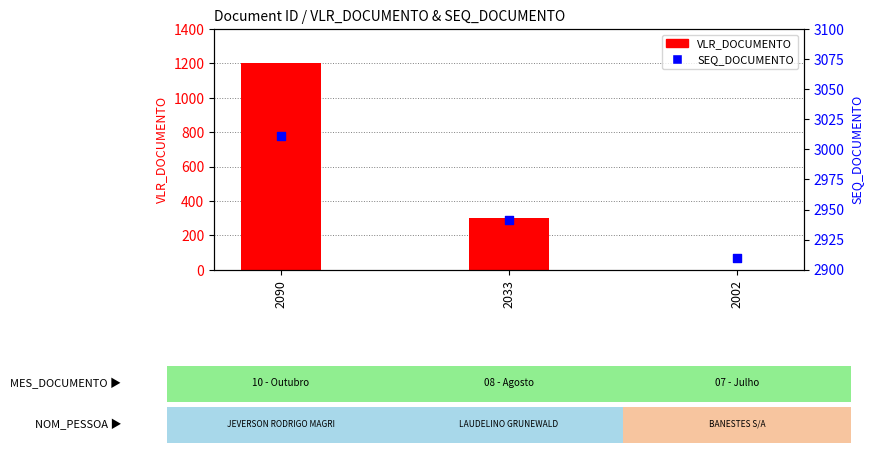

At which category is the sum across all series the highest?

2090